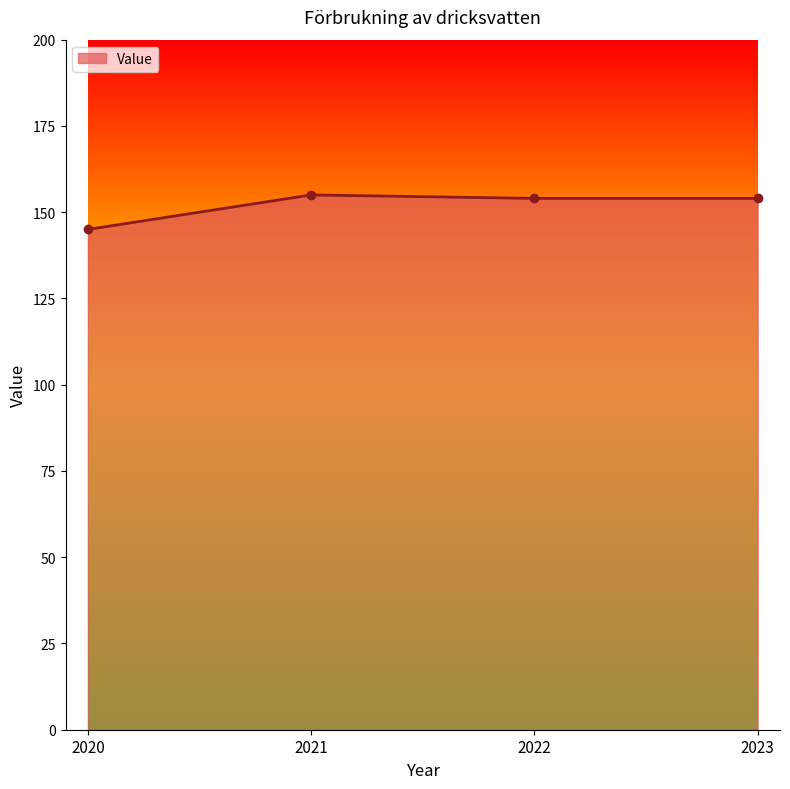

What is the average value?

152